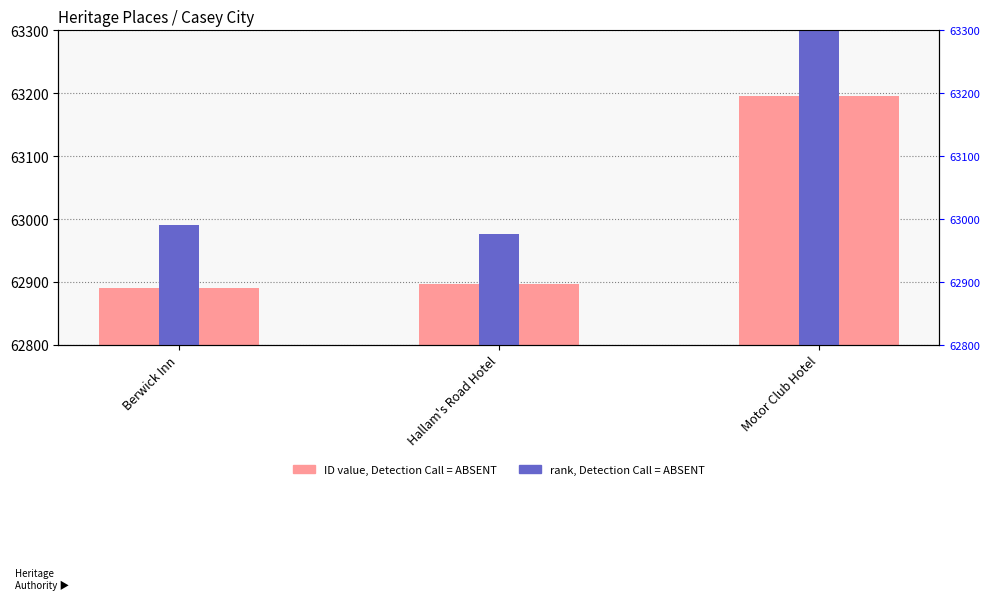

What is the difference between the maximum and minimum values in the rank within sample series?

339